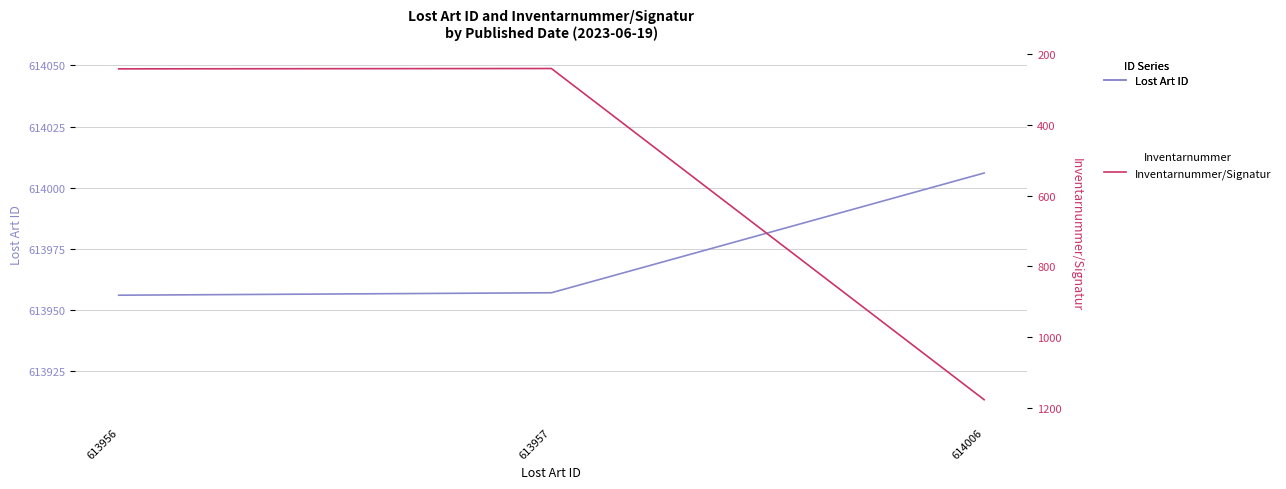

How many lines are shown in the chart?

2